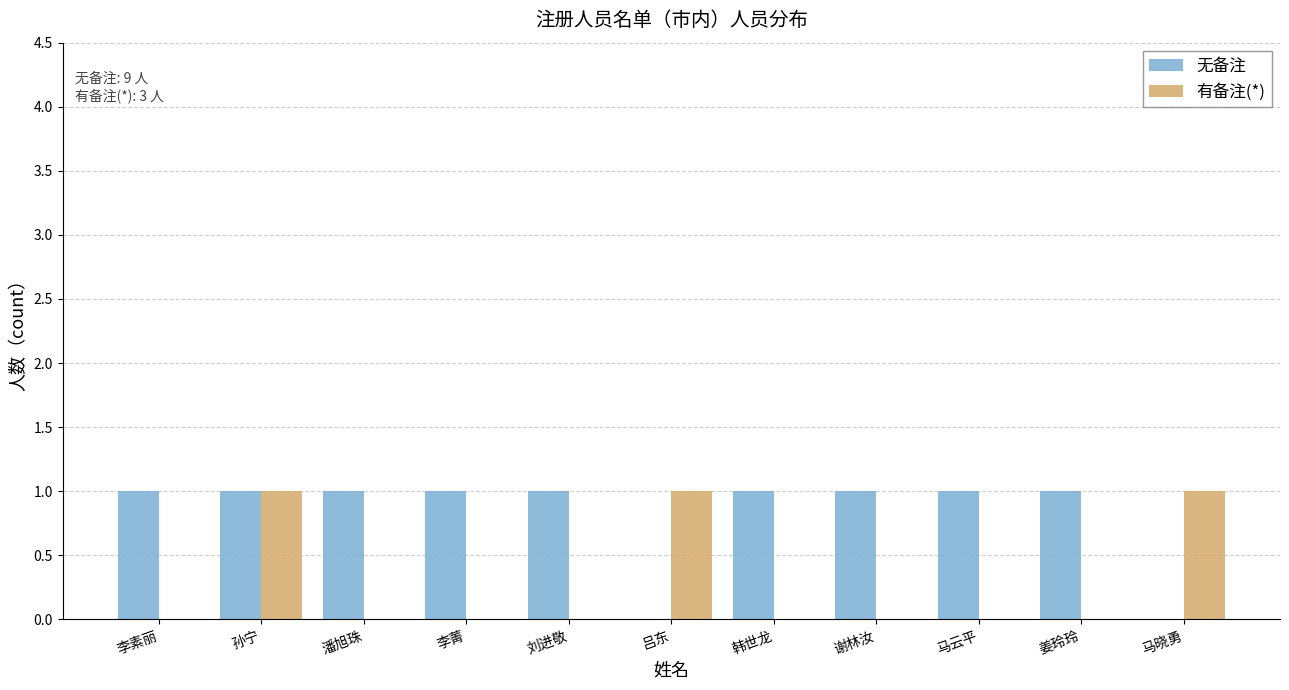

Between 李素丽 and 孙宁, which series saw the biggest shift?

有备注(*)